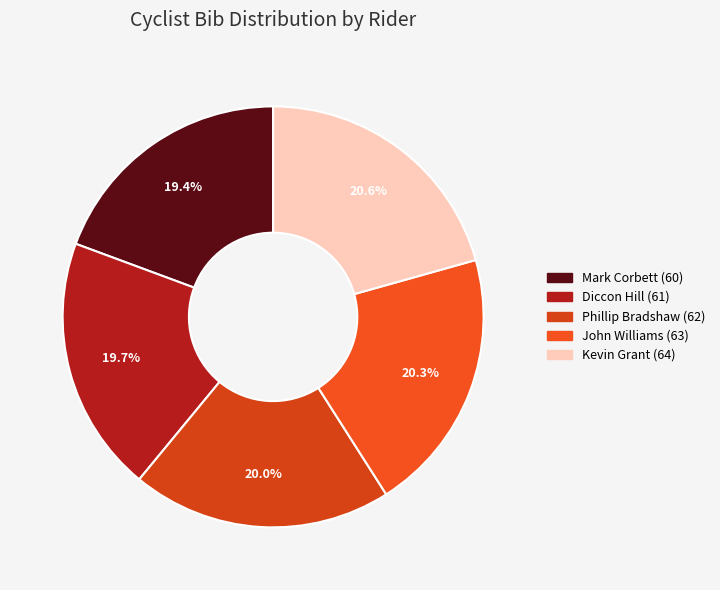

To the nearest percent, what is the combined percentage of Kevin Grant (64) and Phillip Bradshaw (62)?

41%